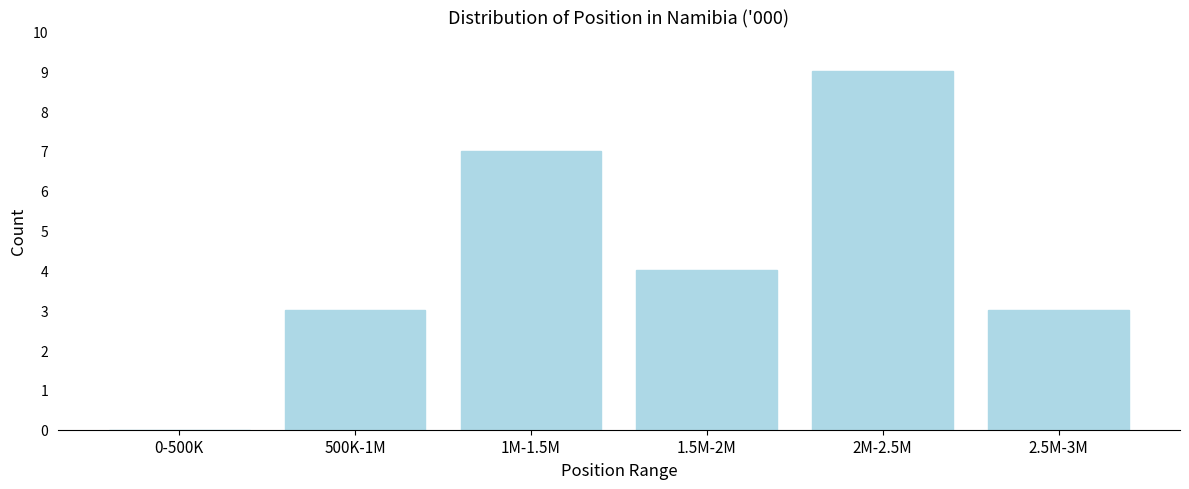

Reading right to left, transcribe all the data shown in this chart.

2.5M-3M=3	2M-2.5M=9	1.5M-2M=4	1M-1.5M=7	500K-1M=3	0-500K=0